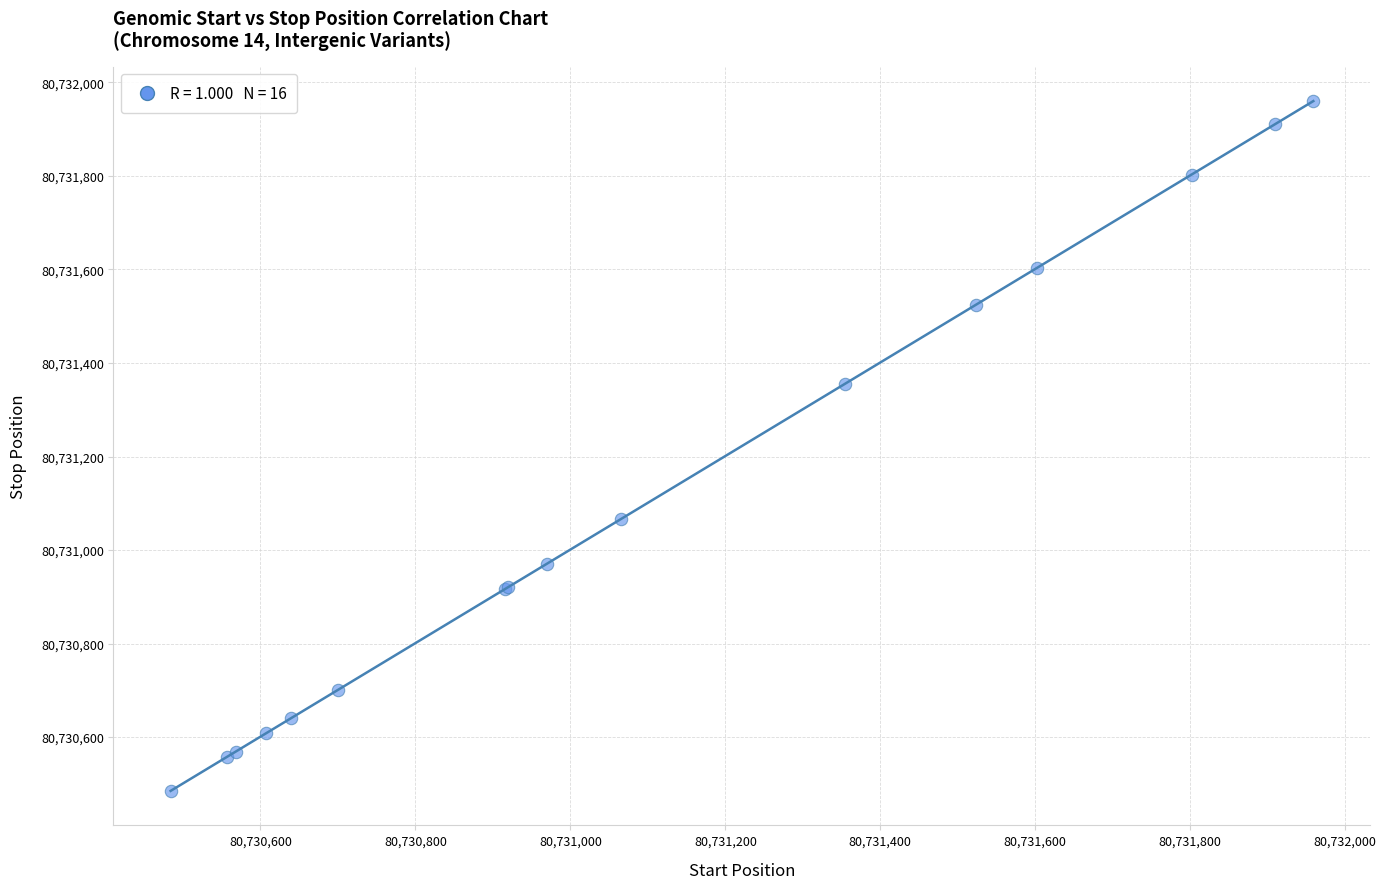

What Y value in the scatter plot is closest to 80731222?

80731356